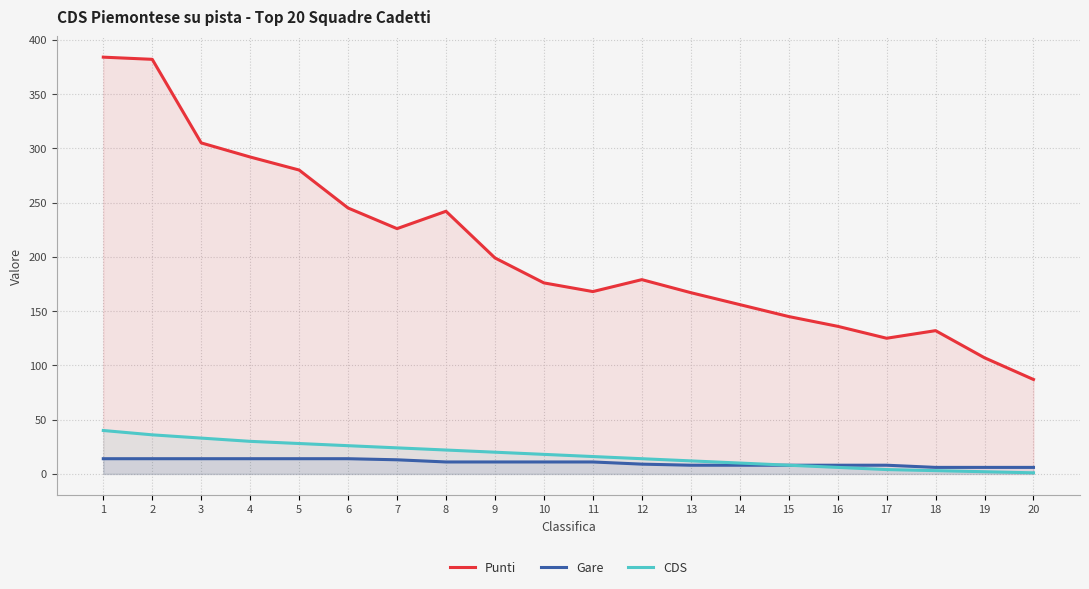

What is the value of the Punti point at the 13th from the left?

167